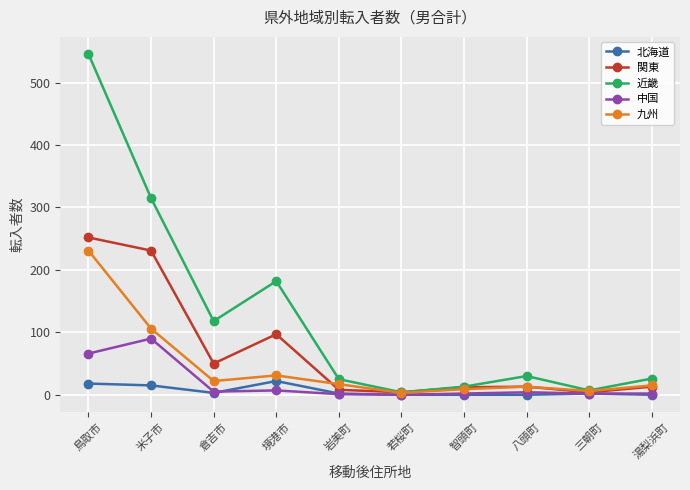

At which category does 関東 reach its first local peak?

境港市